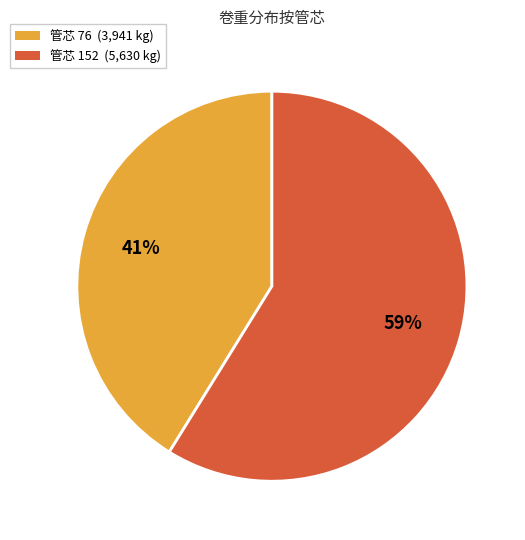

Does any single category account for the majority?

Yes